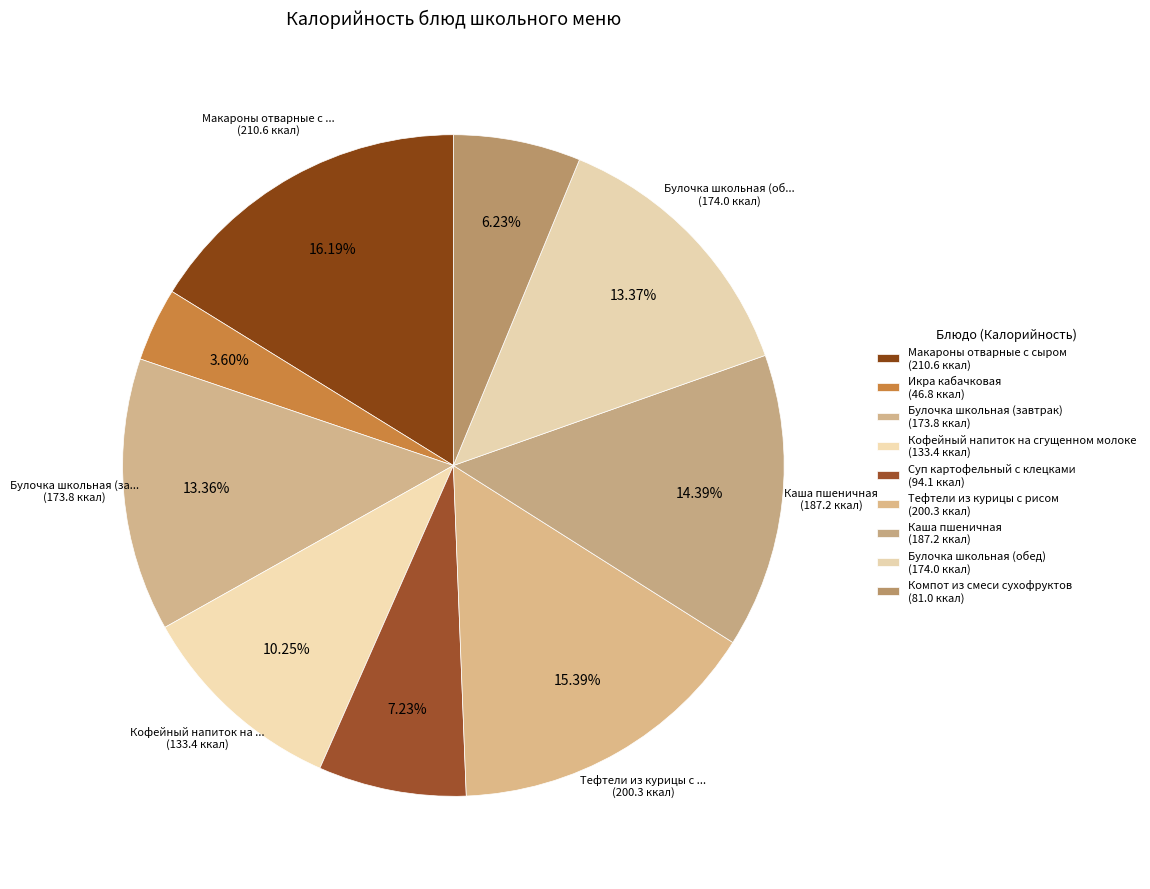

Count the number of slices in the pie.

9